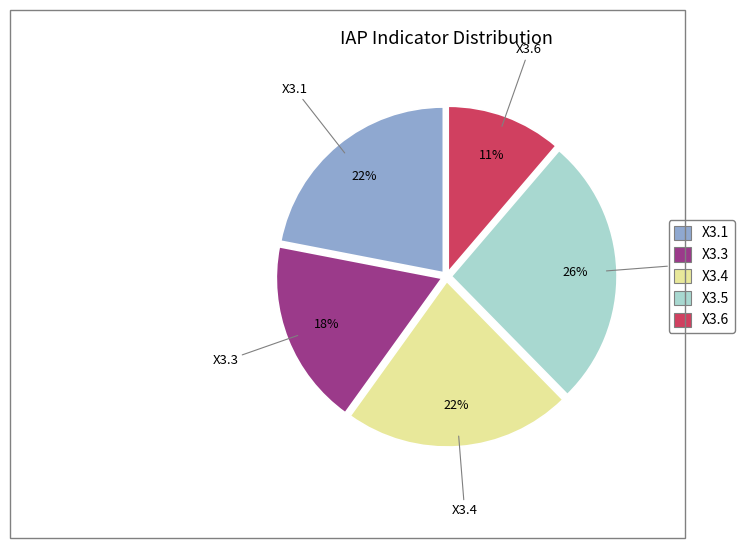

To the nearest percent, what is the average slice percentage?

20%